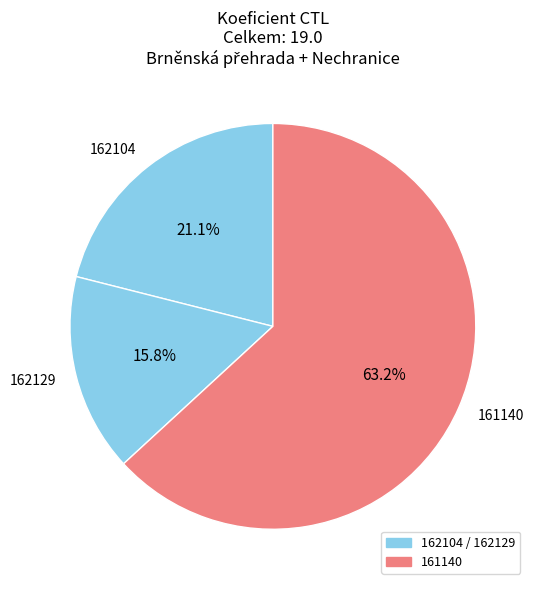

Which category has the smallest portion of the pie?

162129